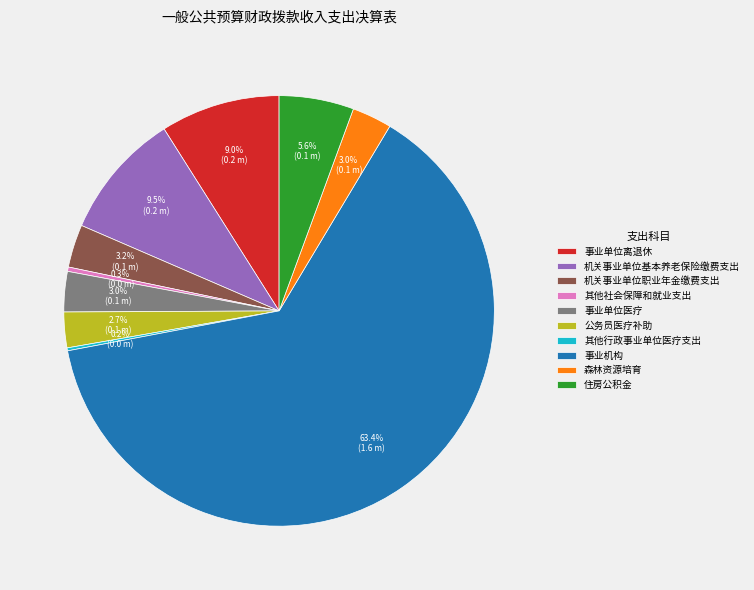

How much of the chart is everything except 森林资源培育?

97.0%